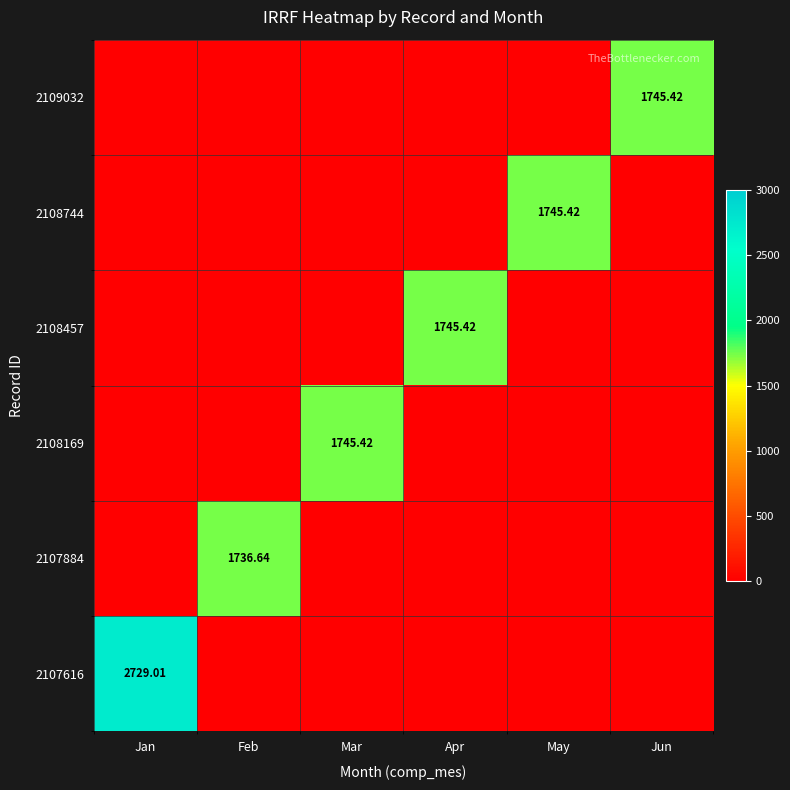

True or false: 2108169 has a value of 0.0 at Jun.

True